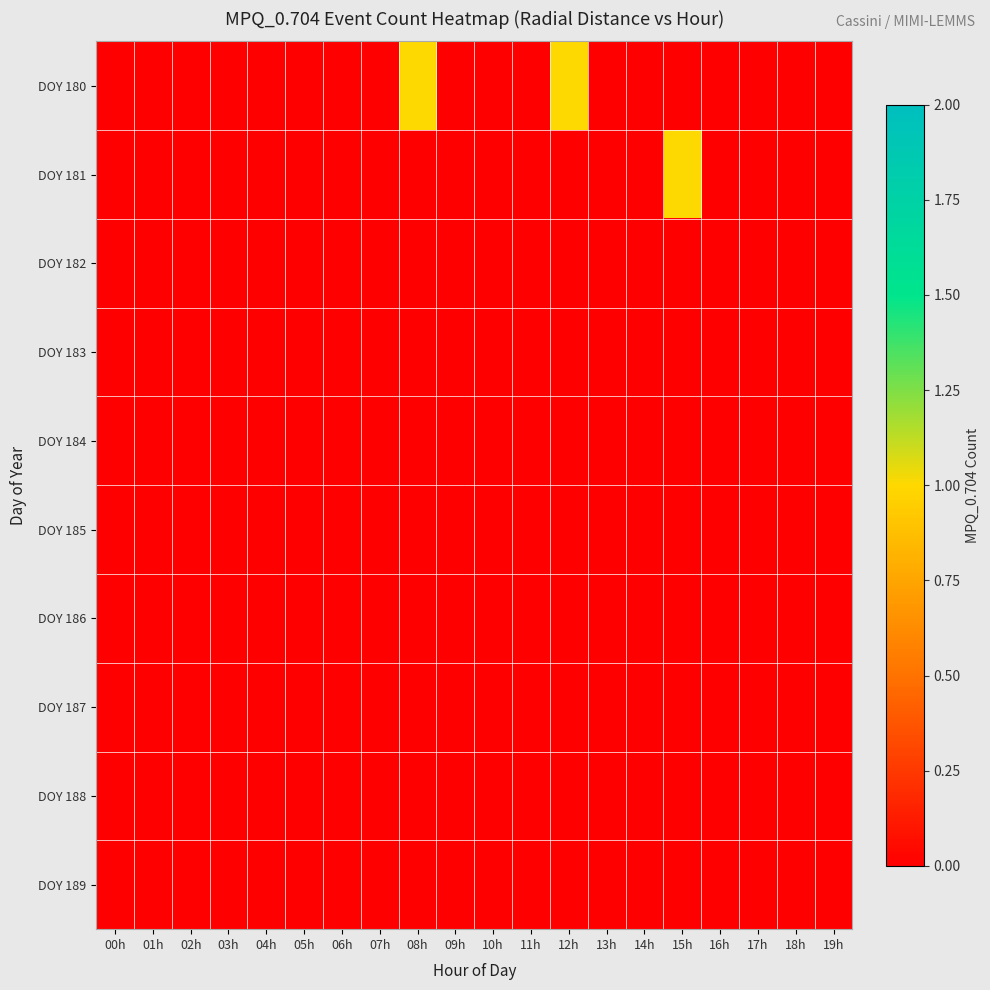

At which category is the sum across all series the highest?

08h